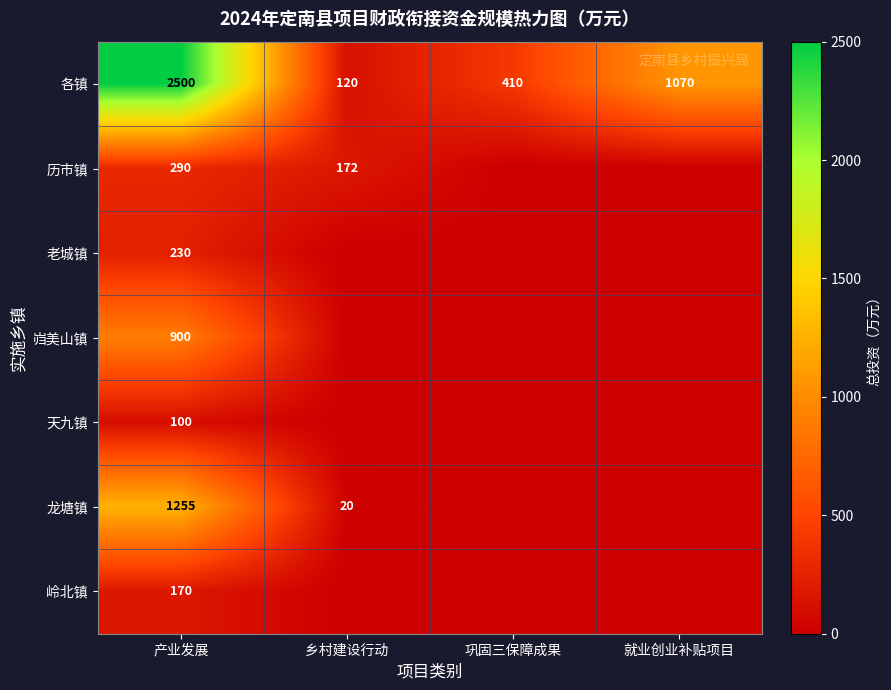

What is the total value across all series at 乡村建设行动?

312